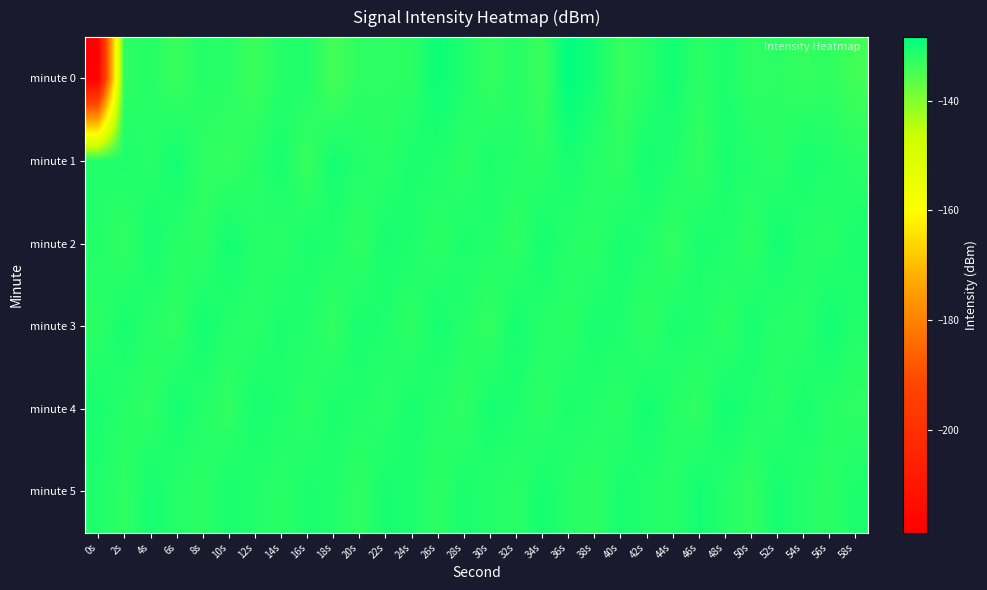

What is the total value across all series at 58s?

-791.9